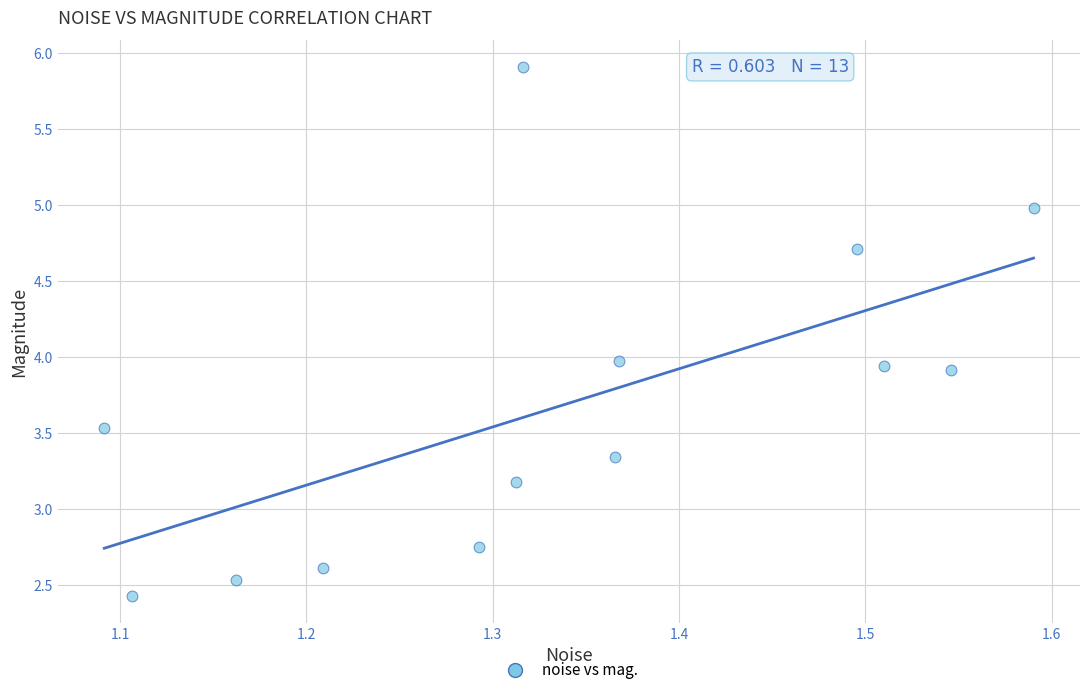

What is the range of X values (max minus min)?

0.5